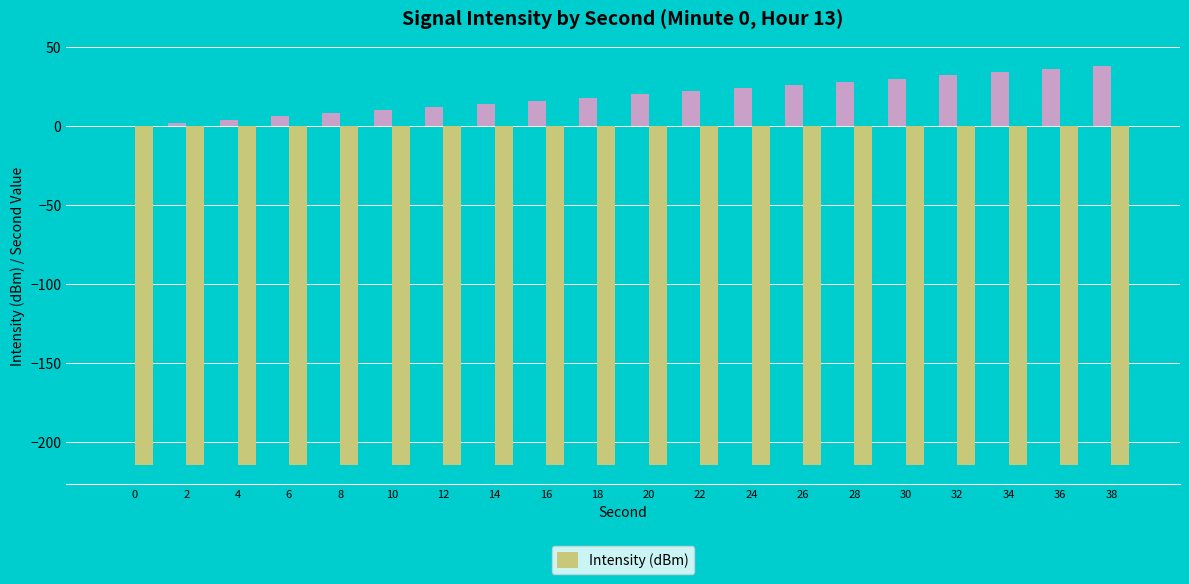

What is the total value across all series at 0?

-214.2